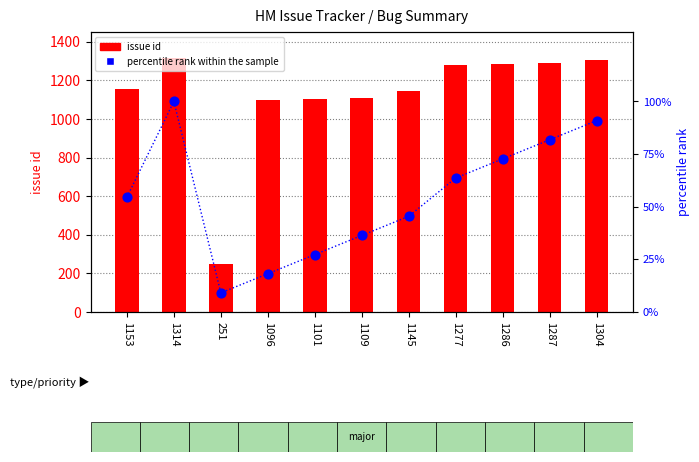

Which series contains the highest Y value?

issue id